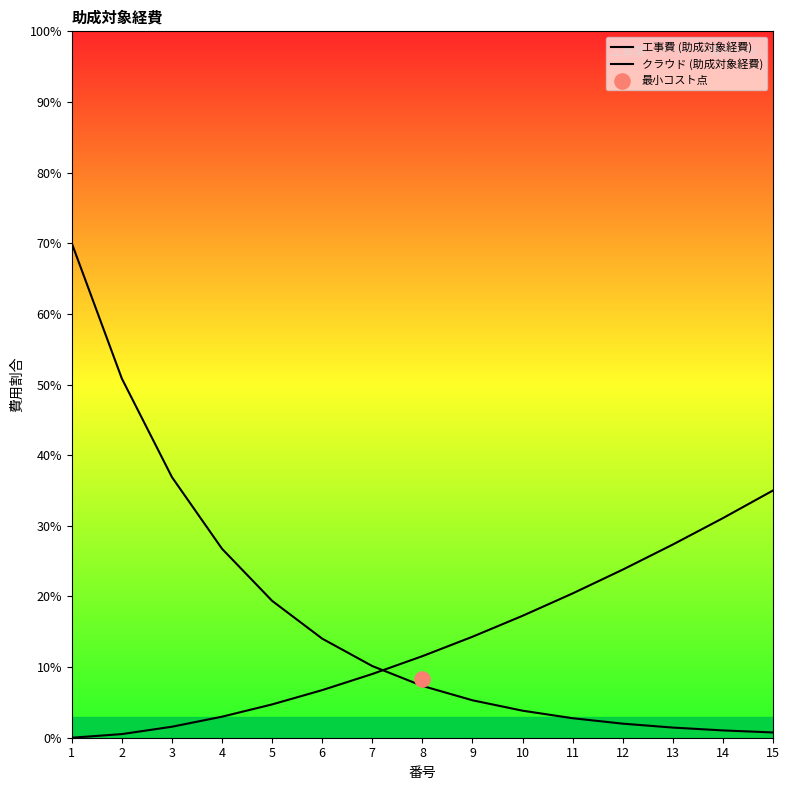

Which series has the largest total across all categories?

工事費 (助成対象経費)